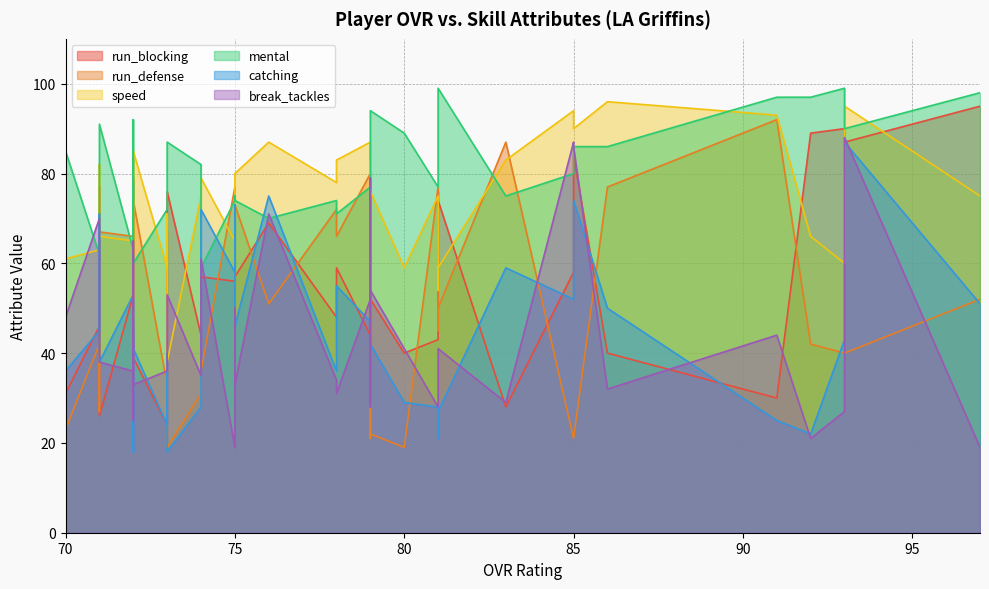

True or false: run_defense has a value of 13 at 85.

False